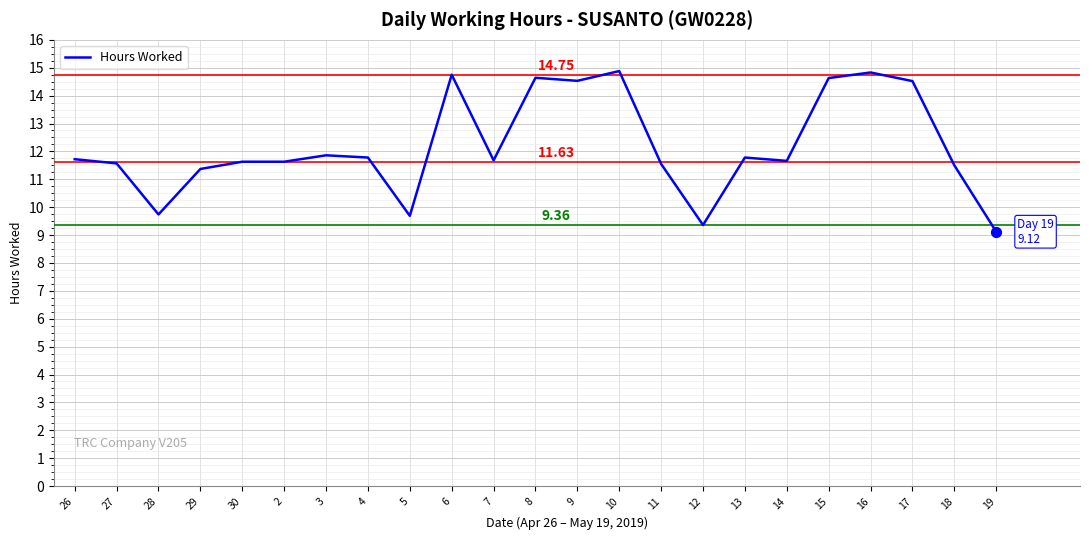

What is the change in value from 2 to 5?

-1.9